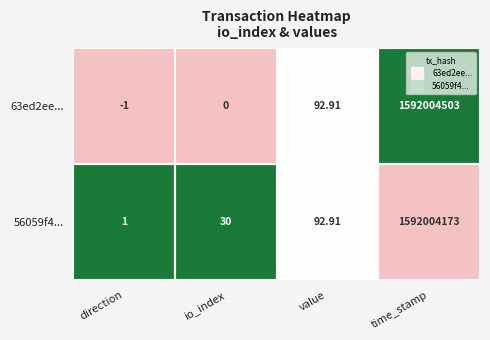

Count the number of categories in the chart.

4